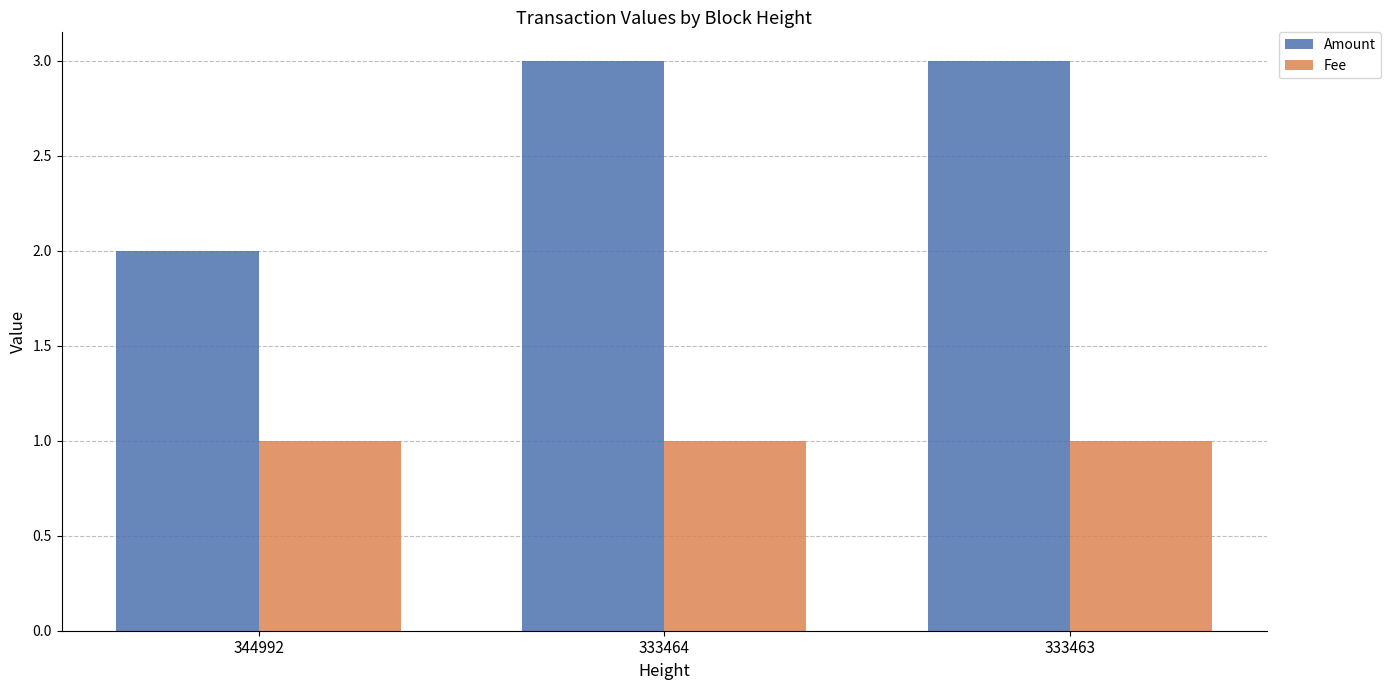

Reading left to right, list all the values displayed in this chart.

Amount: 344992=2.0	333464=3.0	333463=3.0
Fee: 344992=1.0	333464=1.0	333463=1.0